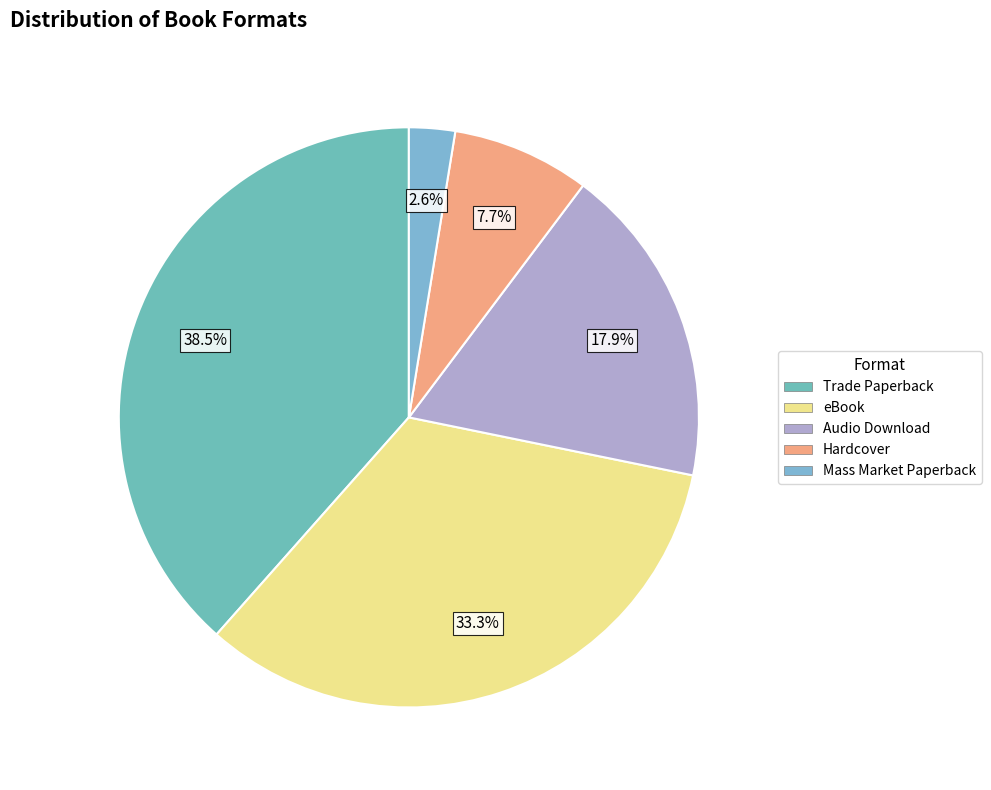

Which slice is the smallest?

Mass Market Paperback